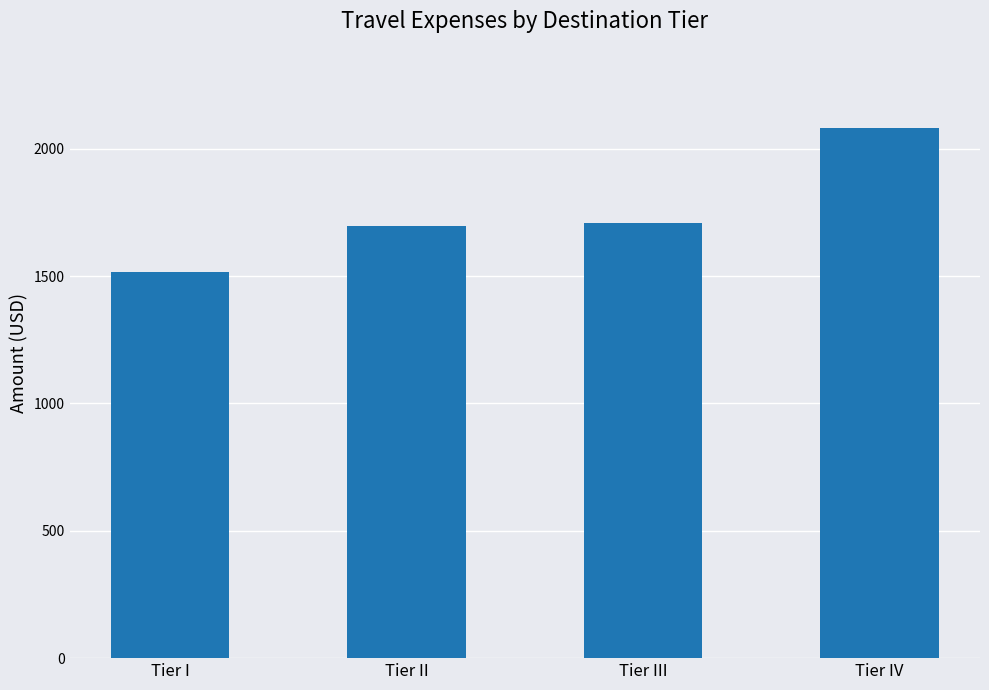

Does the chart contain stacked bars?

No